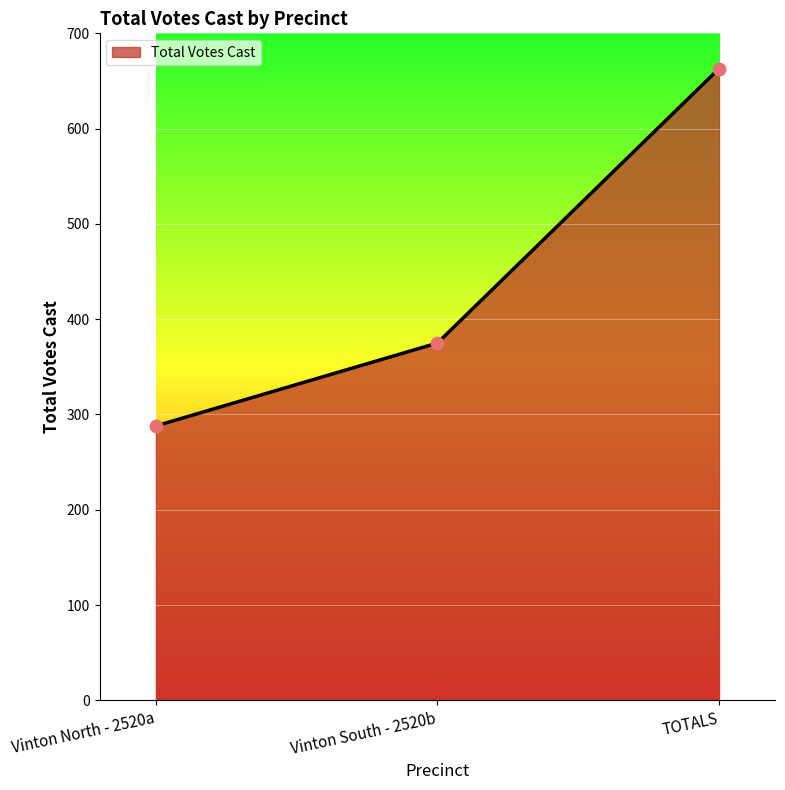

Between Vinton South - 2520b and Vinton North - 2520a, which is larger?

Vinton South - 2520b